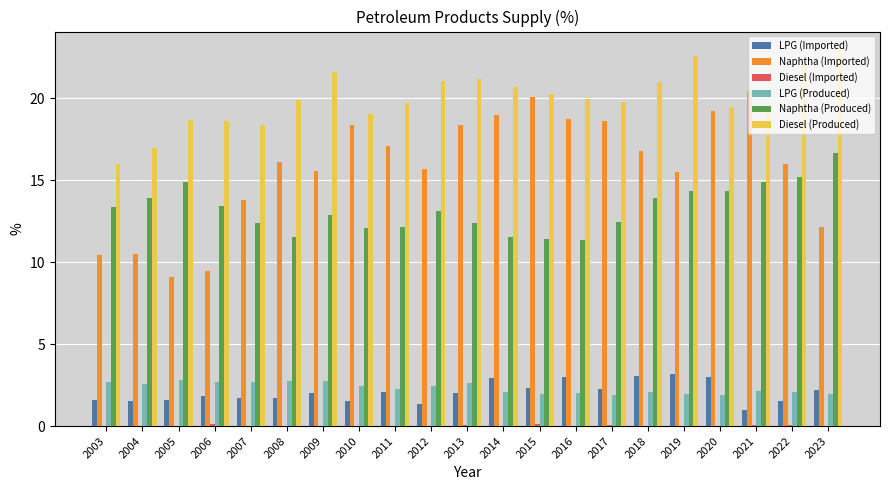

The value of Naphtha (Imported) at 2014 is 33.8. True or false?

False